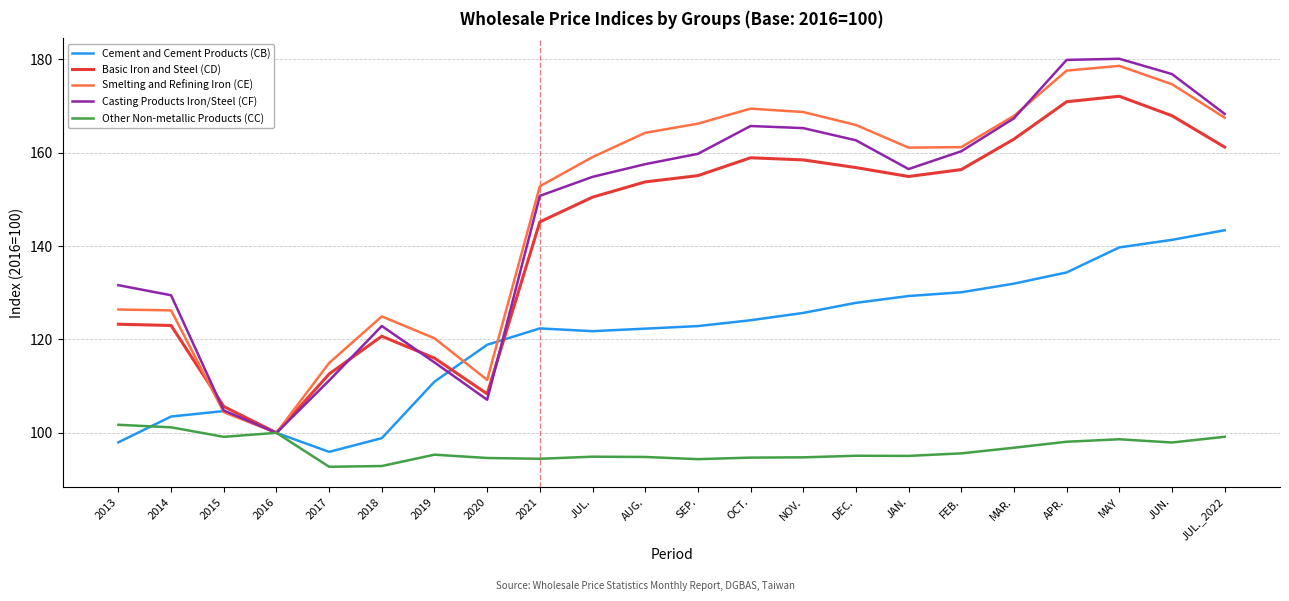

Which category has the lowest value in the Smelting and Refining Iron (CE) series?

2016